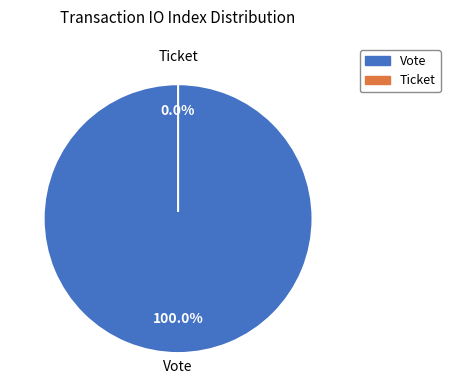

What percentage is the Vote slice, to the nearest percent?

100%